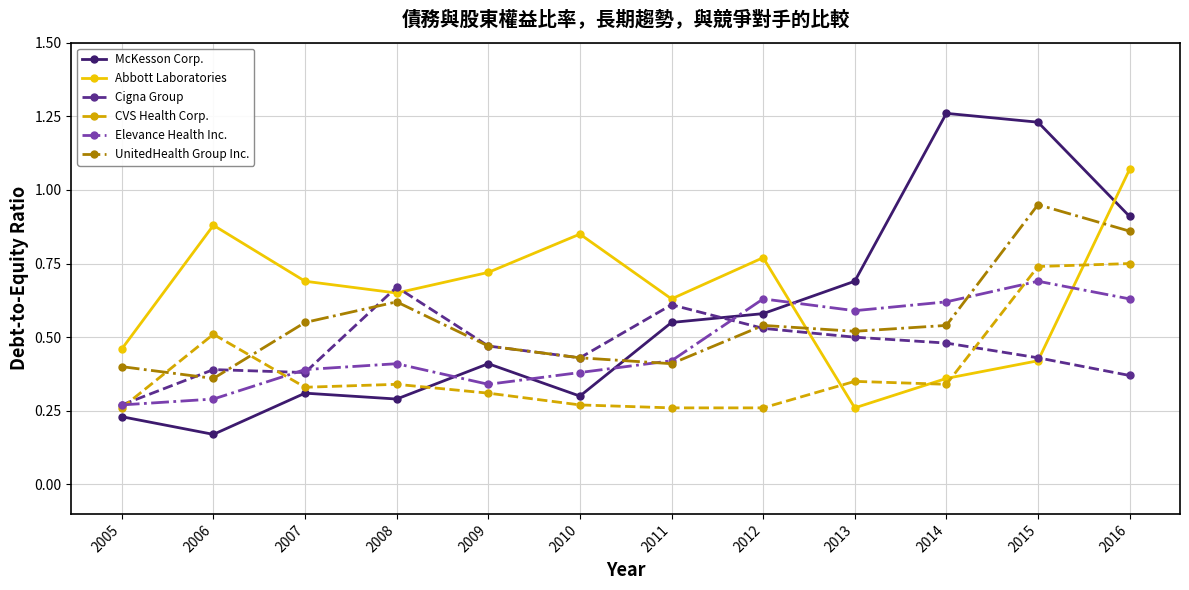

Which series has the largest range (max minus min)?

McKesson Corp.